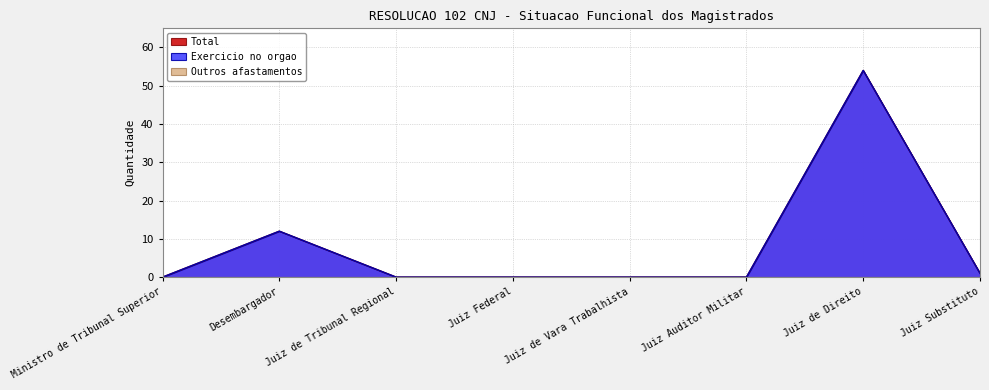

What position from the left is Juiz Federal?

4